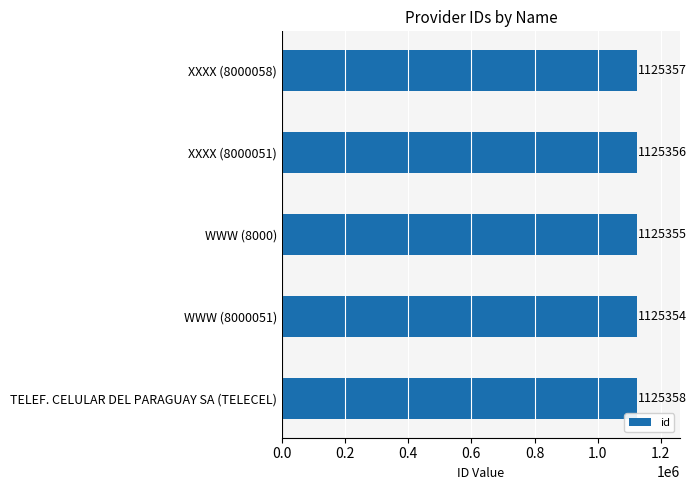

Reading bottom to top, what are all the values shown in this chart?

TELEF. CELULAR DEL PARAGUAY SA (TELECEL)=1125358	WWW (8000051)=1125354	WWW (8000)=1125355	XXXX (8000051)=1125356	XXXX (8000058)=1125357